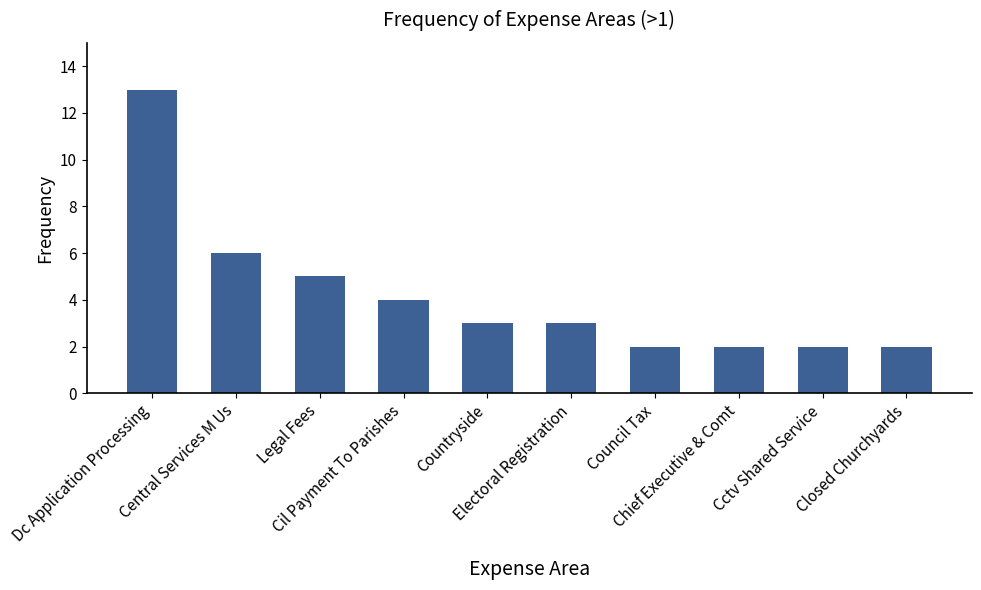

Which label corresponds to the largest value in the chart?

Dc Application Processing